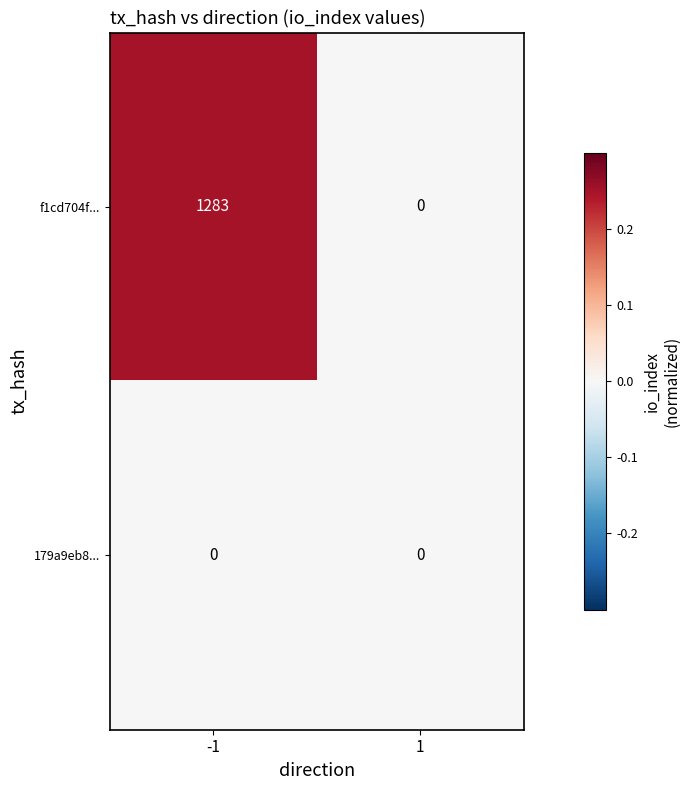

The f1cd704f... series shows 1283 at -1. True or false?

True